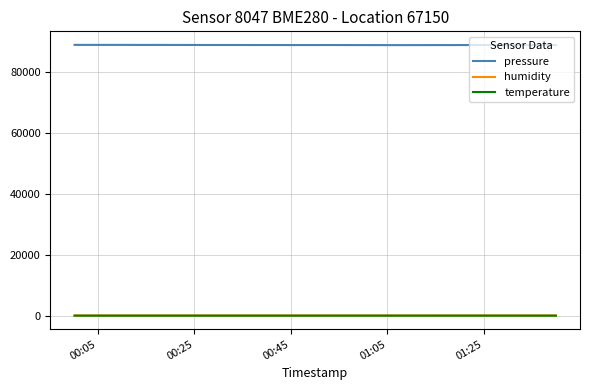

Which series has the widest spread of values?

pressure